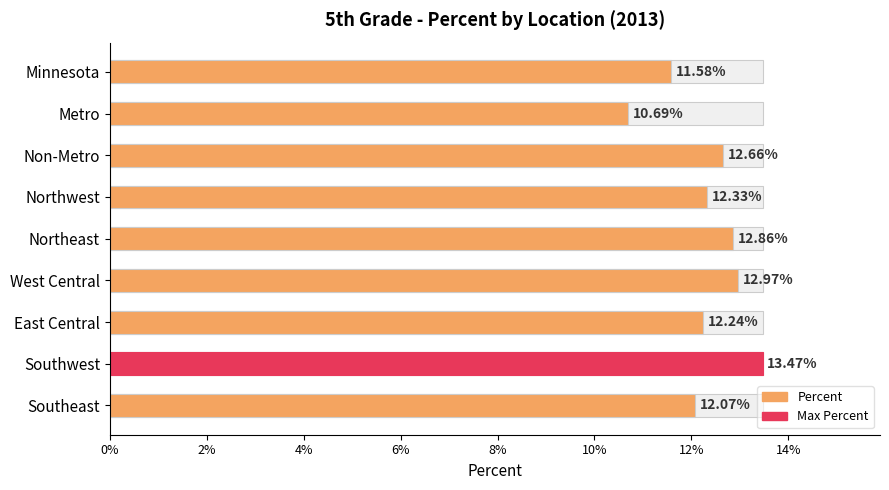

Are the bars grouped side by side (vs. stacked)?

No